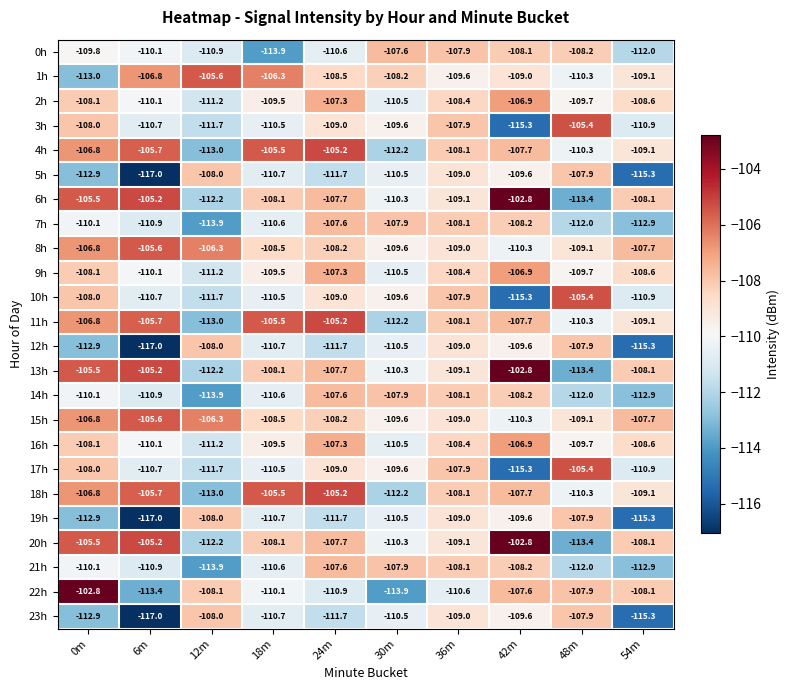

How many distinct data groups are displayed?

24